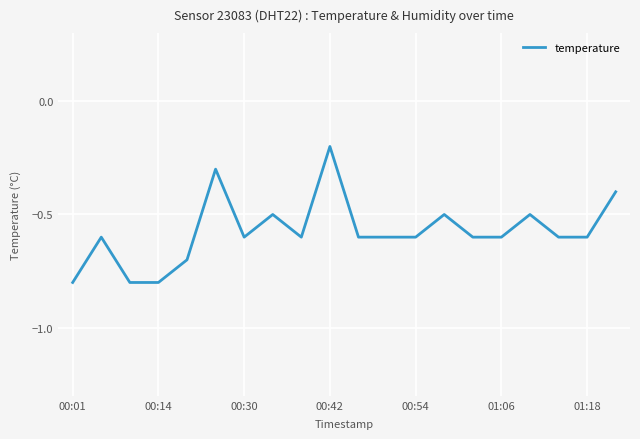

What is the smallest value displayed?

-0.8